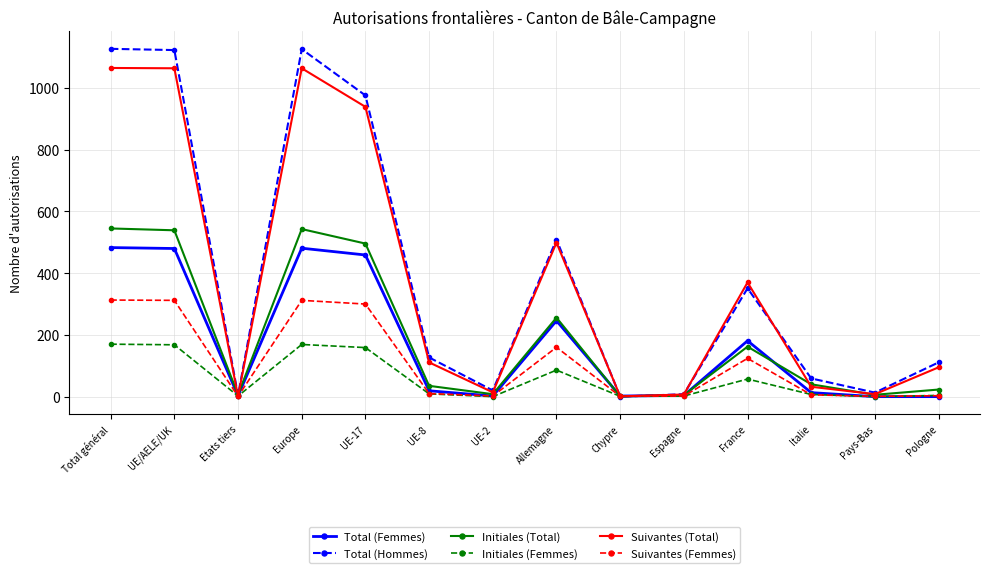

Is it true that Initiales (Total) equals 40 at Italie?

True